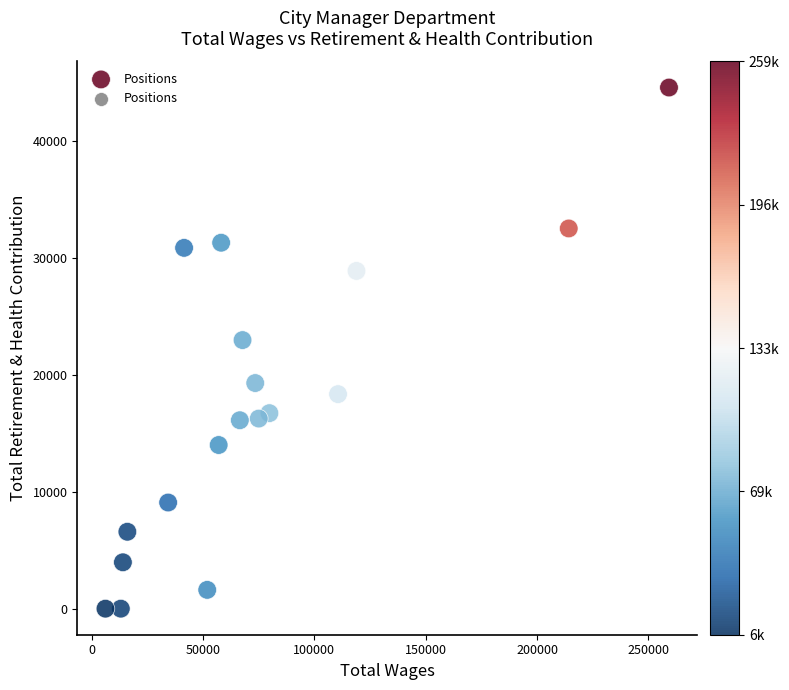

What is the range of Y values (max minus min)?

44610